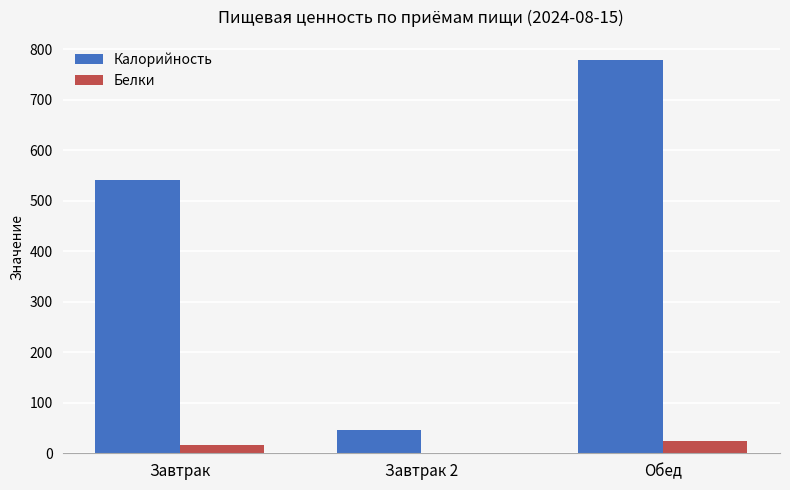

Is the value of Калорийность at Обед greater than the value of Белки at Обед?

Yes